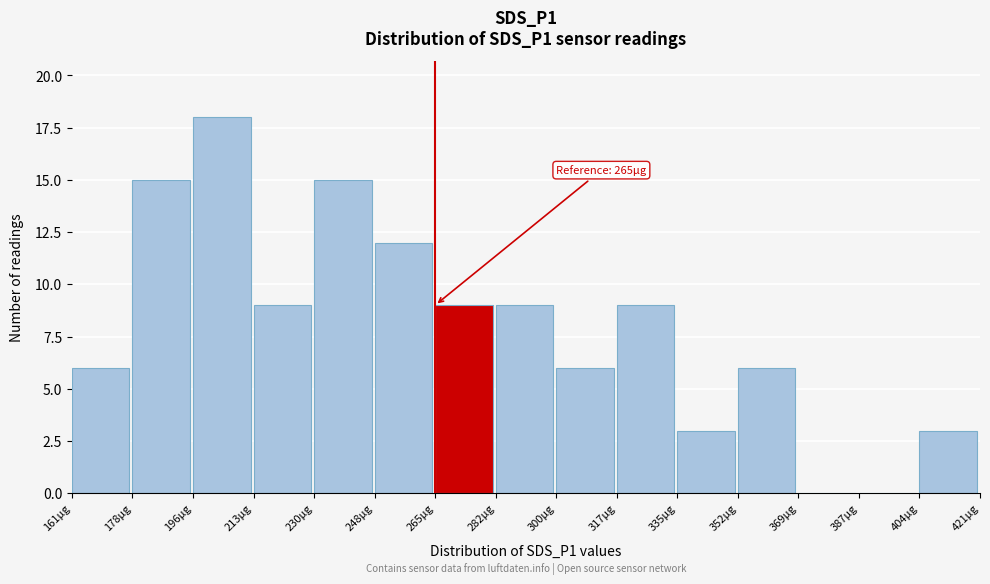

Over which range of the x-axis is the bar tallest?

196 to 214